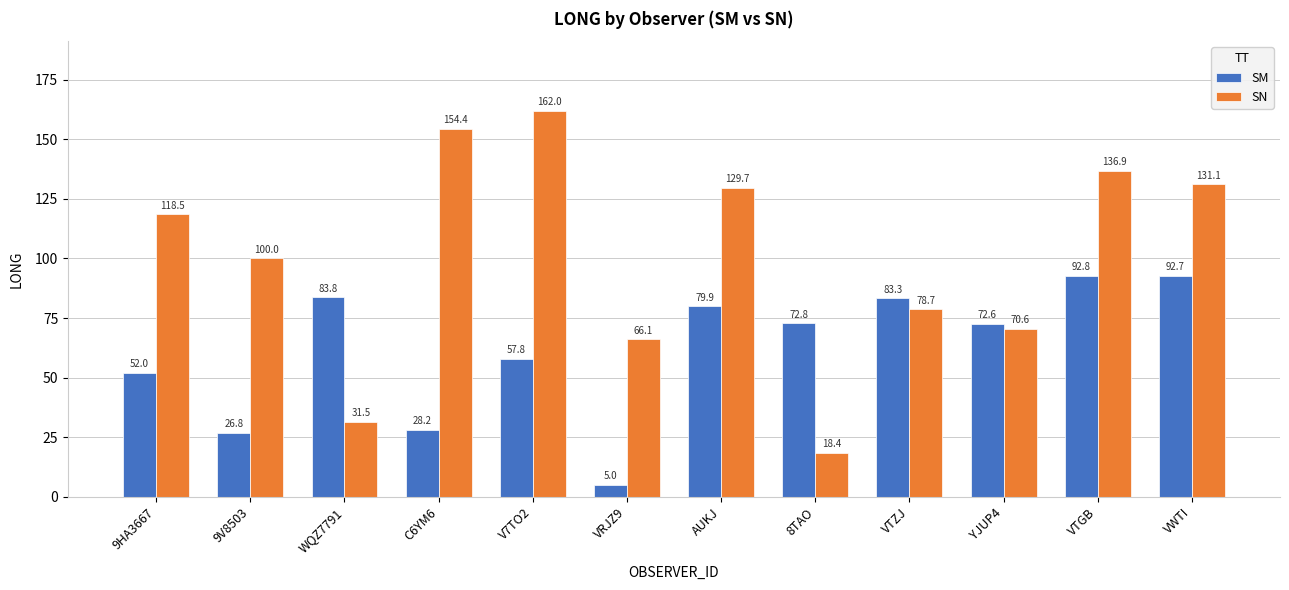

What is the total value across all series at V7TO2?

219.8